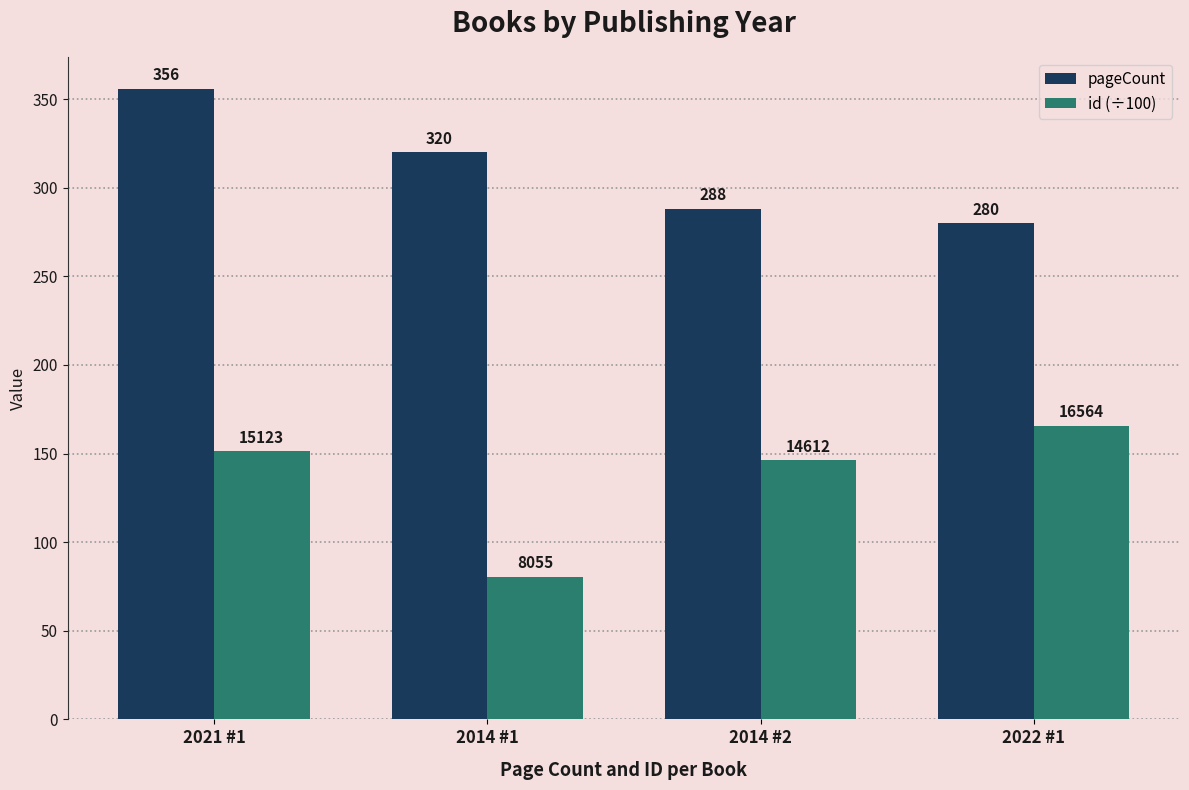

Are the bars horizontal?

No